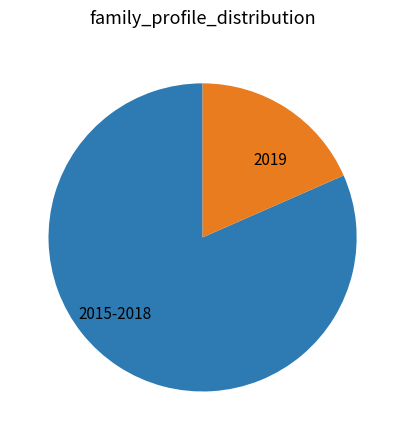

Which category has the biggest portion of the pie?

2015-2018